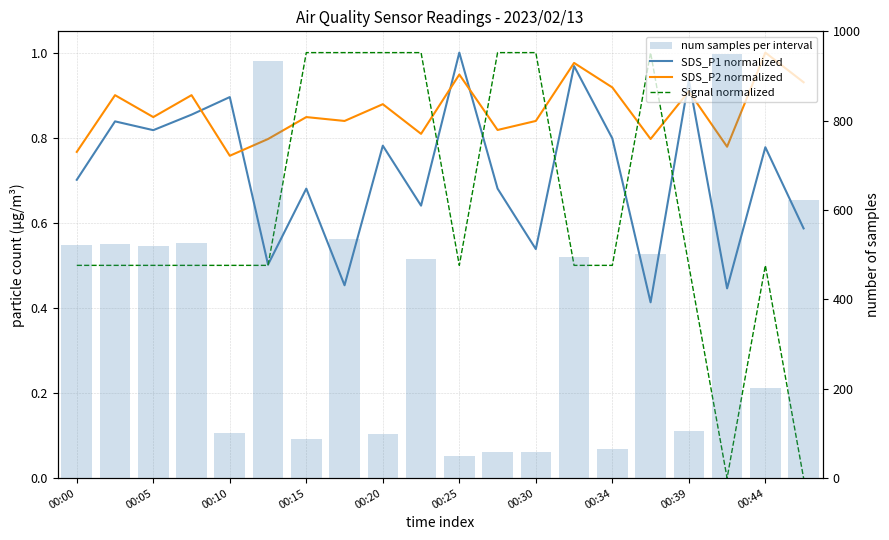

Which series has the widest spread of values?

num samples per interval